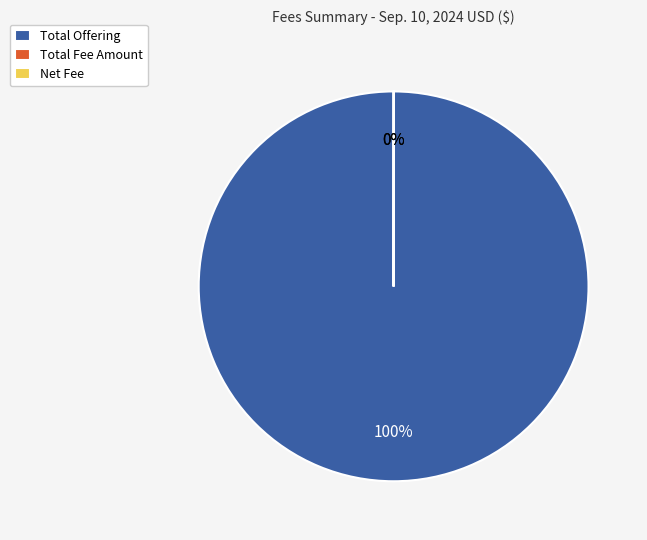

Does any single category account for the majority?

Yes